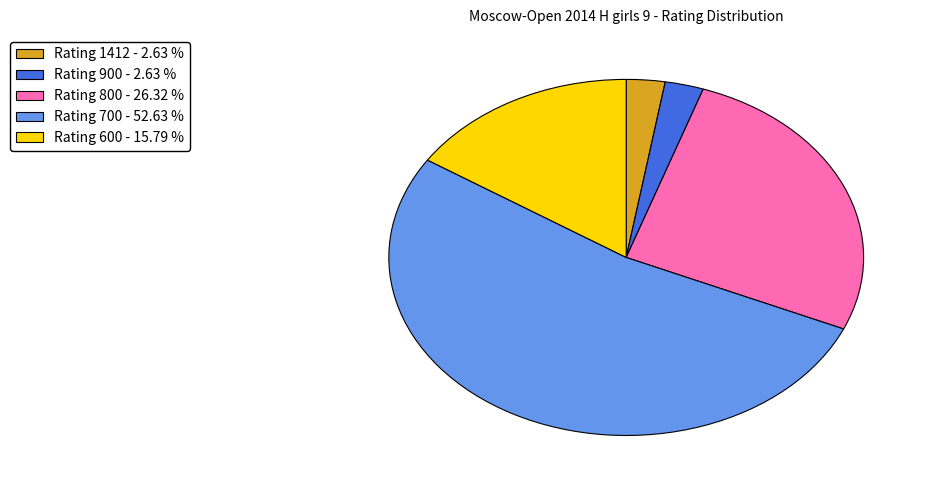

Is Rating 700 - 52.63 % the majority of the pie?

Yes